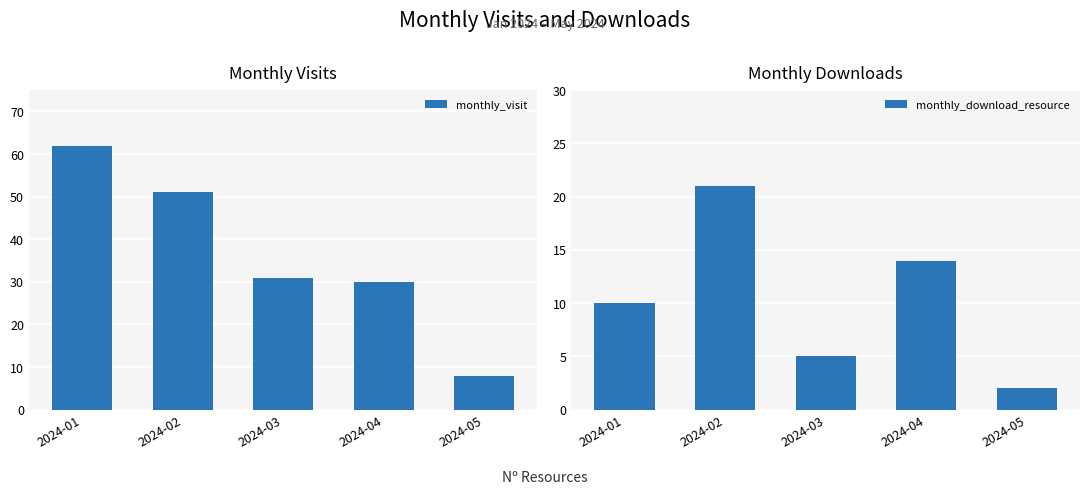

What is the difference between the maximum and second lowest values in the monthly_download_resource series?

16